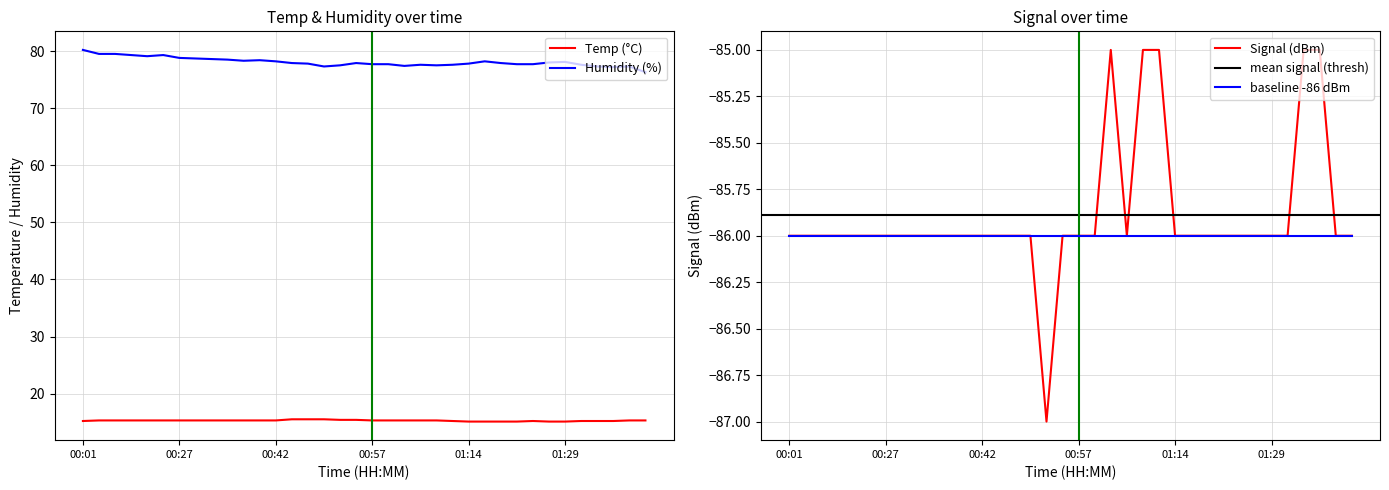

What is the label of the 12th point from the left?

00:39